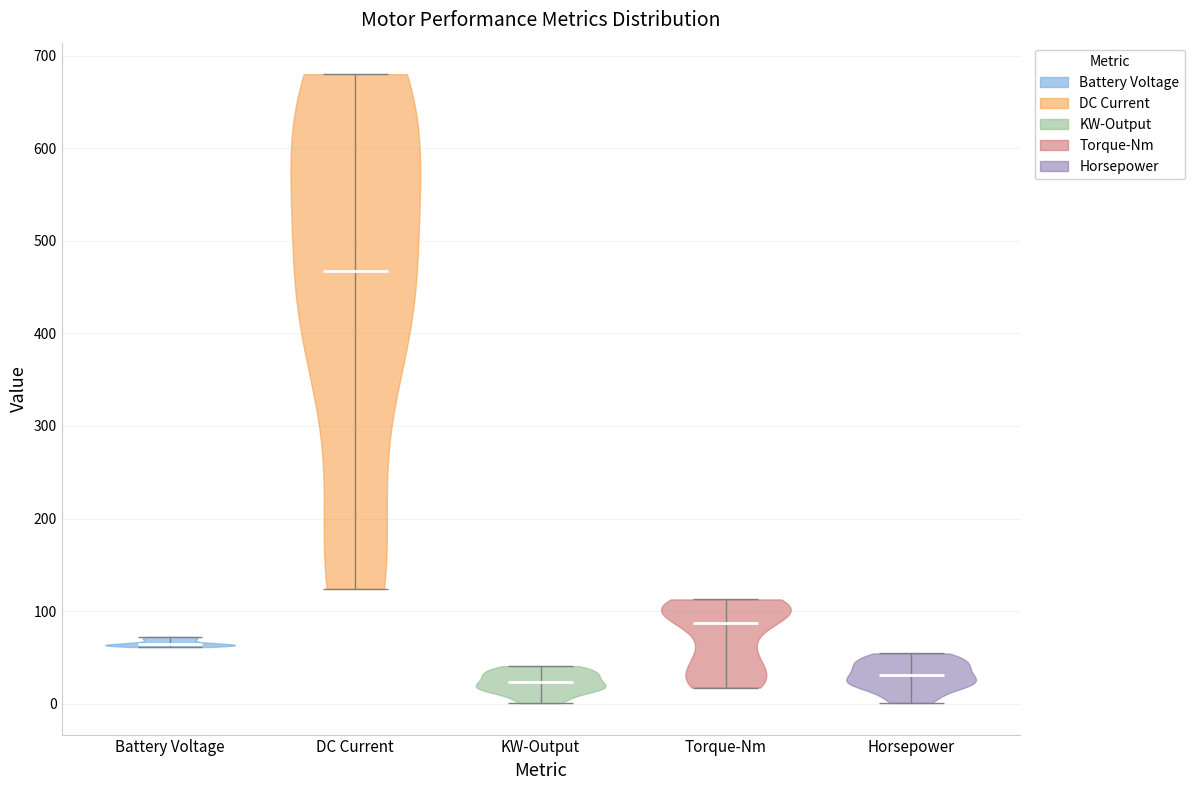

Where does the median line of the violin for DC Current sit on the y-axis? The values are not printed on the chart, so give them approximately, as read against the axis.

470